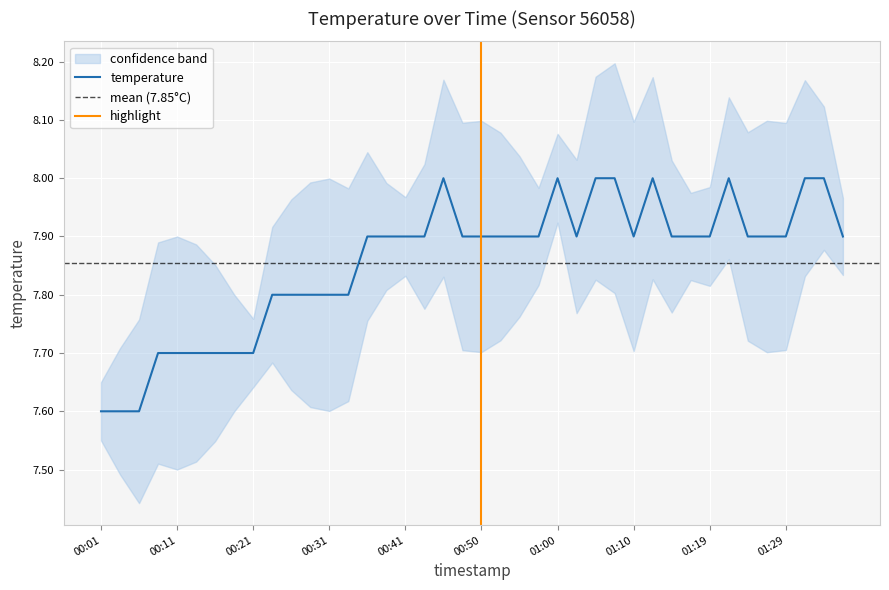

What is the average value?

7.9